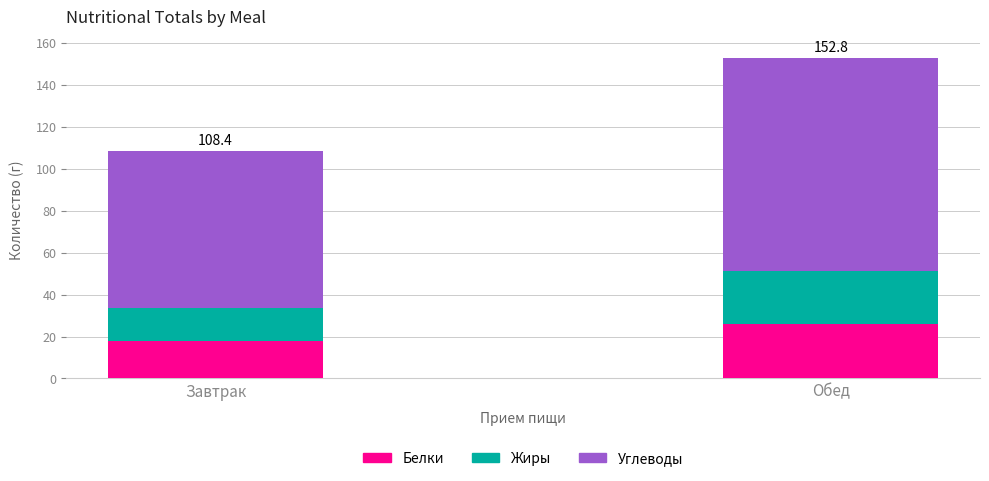

What value does the Белки series have at Обед?

26.1